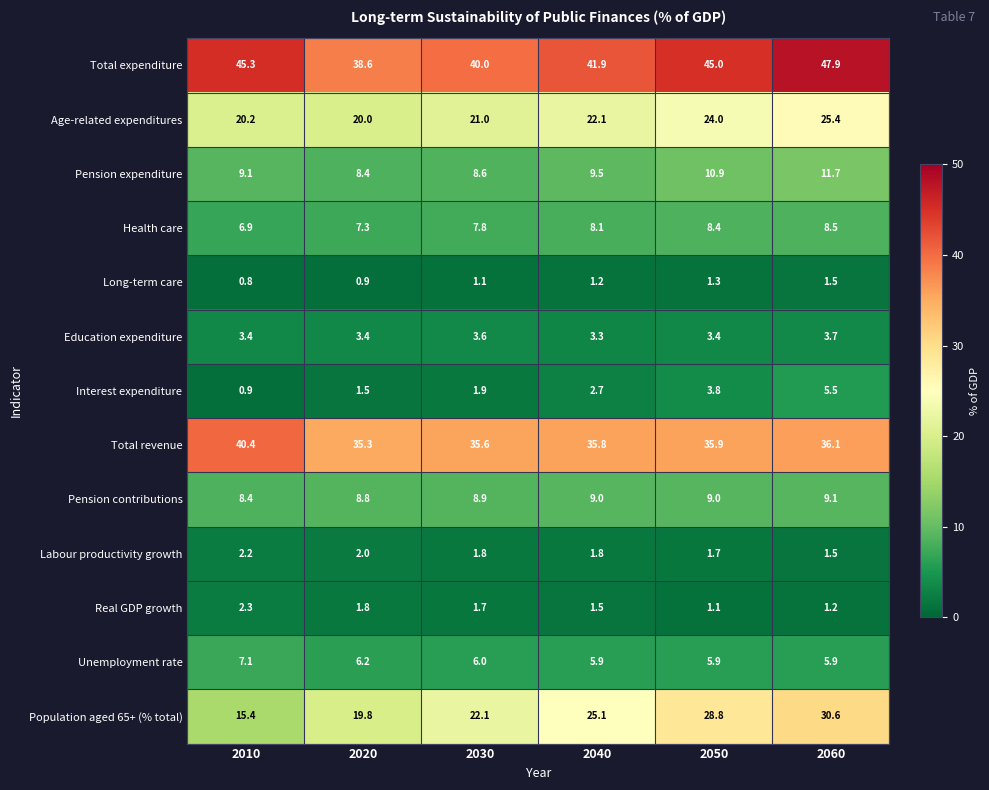

Which category has the lowest value across all series?

2010